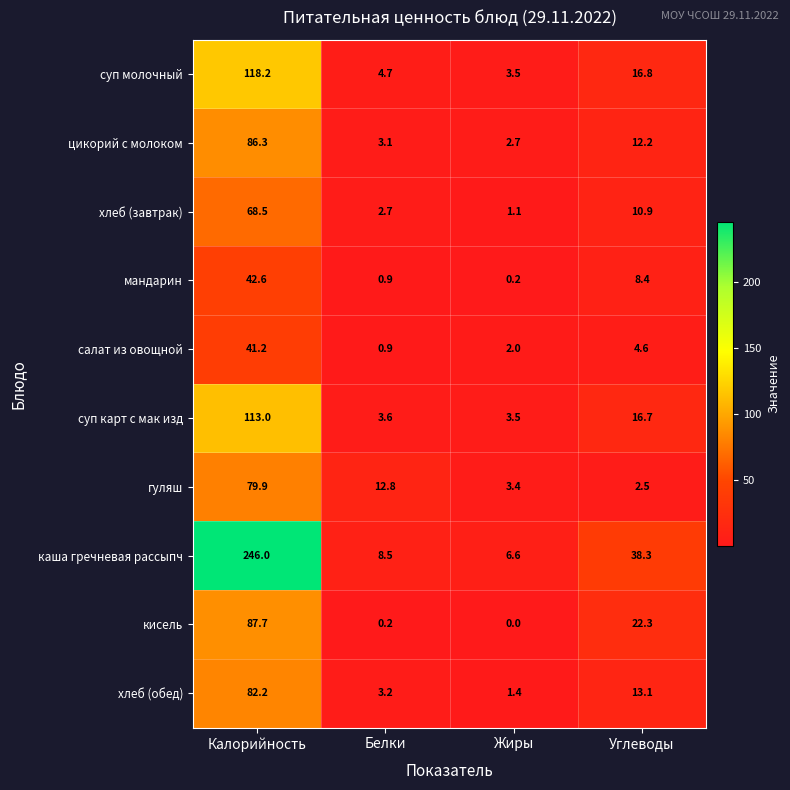

Between Белки and Жиры, which series saw the biggest shift?

гуляш